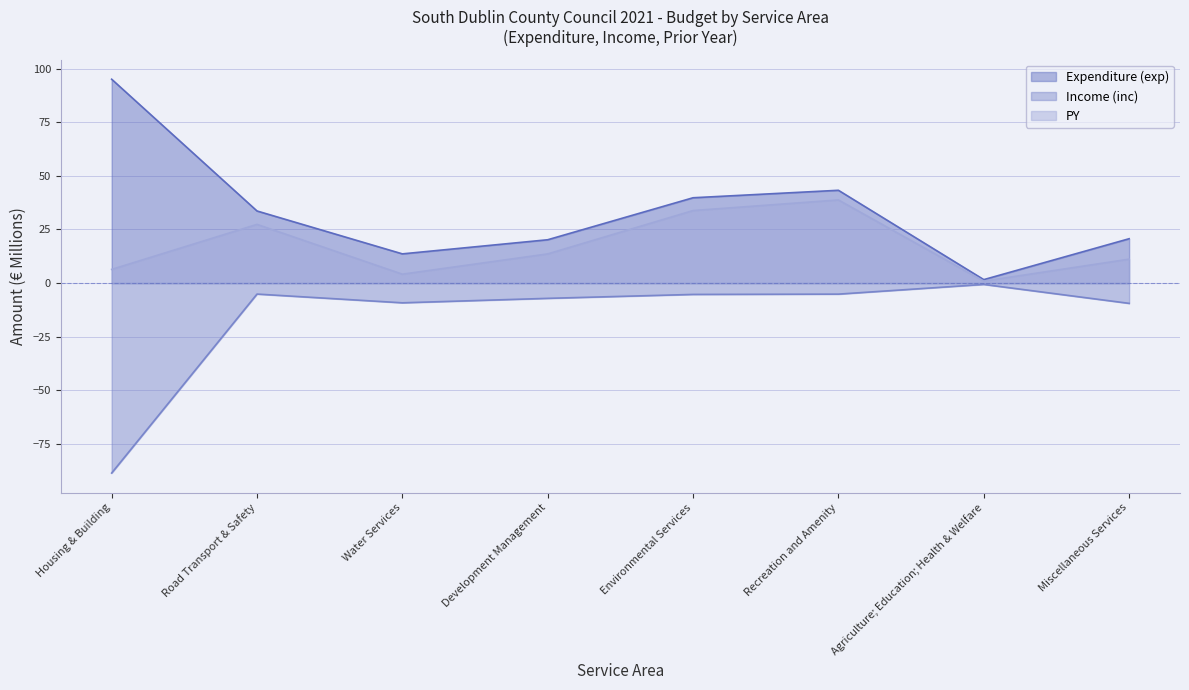

Is the value of Income (inc) at Miscellaneous Services greater than the value of PY at Environmental Services?

No